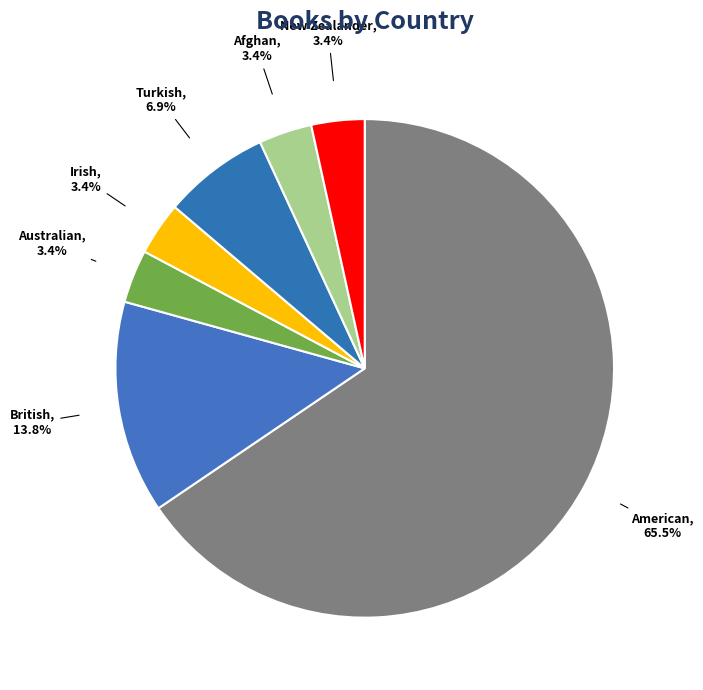

To the nearest percent, what is the difference between the largest and smallest slice percentages?

62%